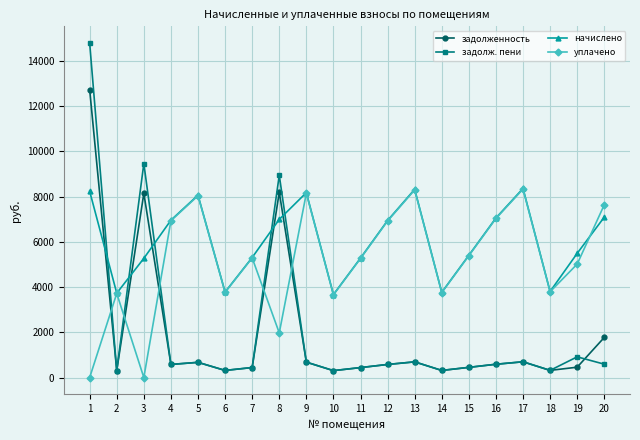

At how many categories does at least one series exceed 6115?

11